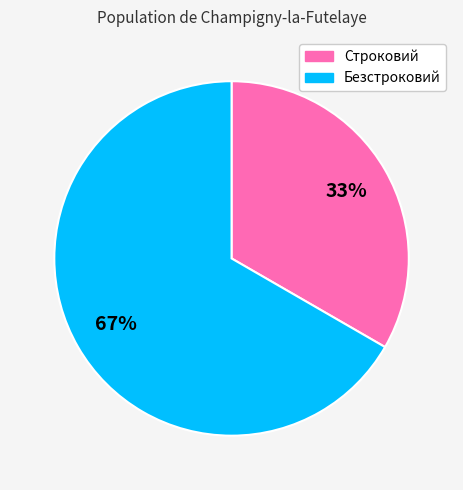

To the nearest percent, what percentage of the pie is Безстроковий?

67%